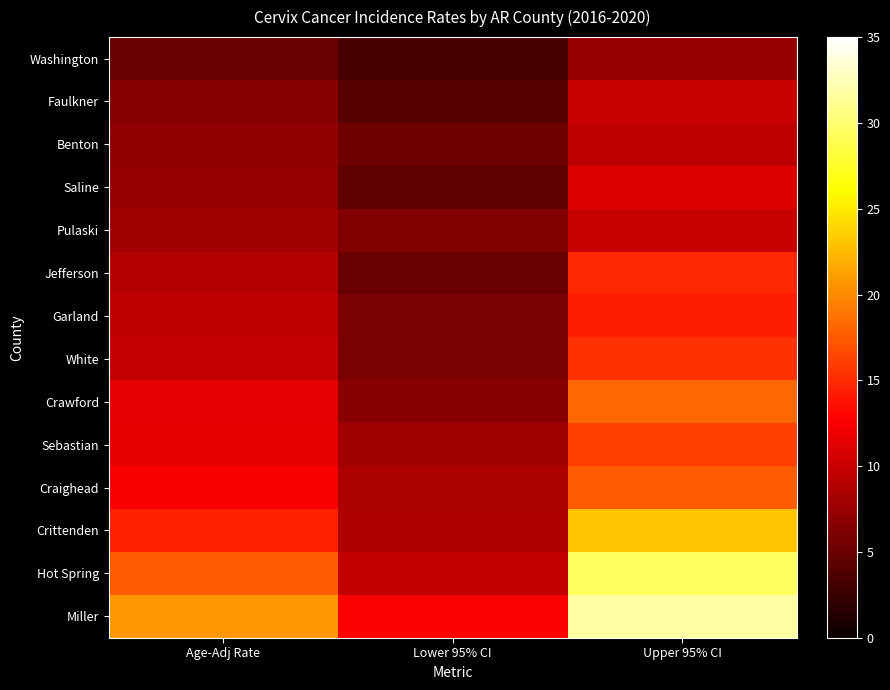

What is the difference between the highest and lowest values at Age-Adj Rate?

15.6